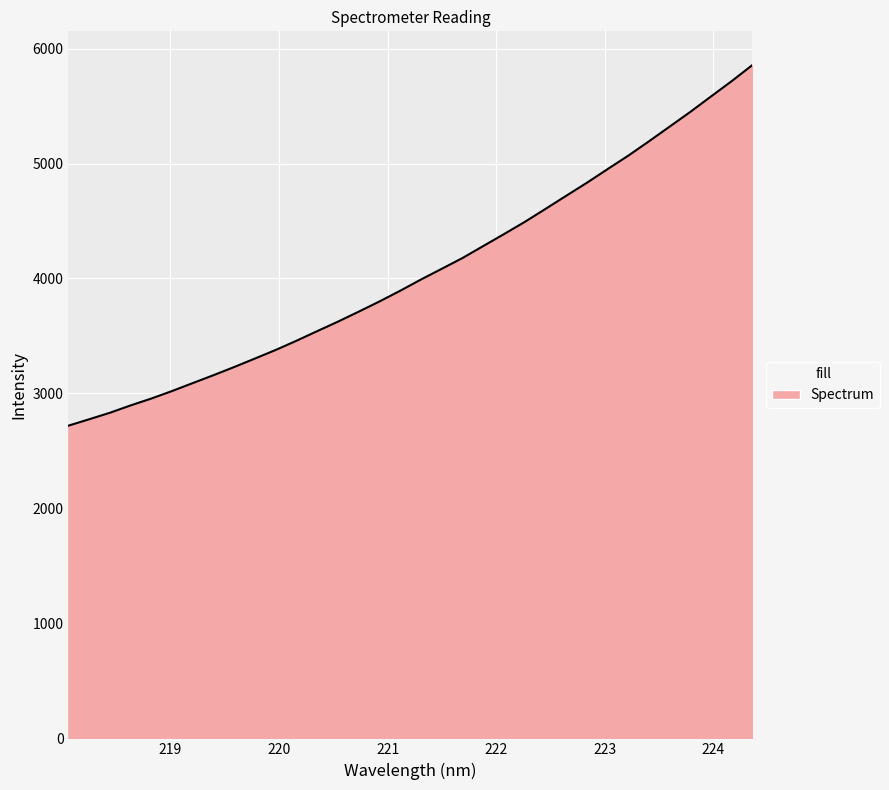

What is the smallest value displayed?

2719.8